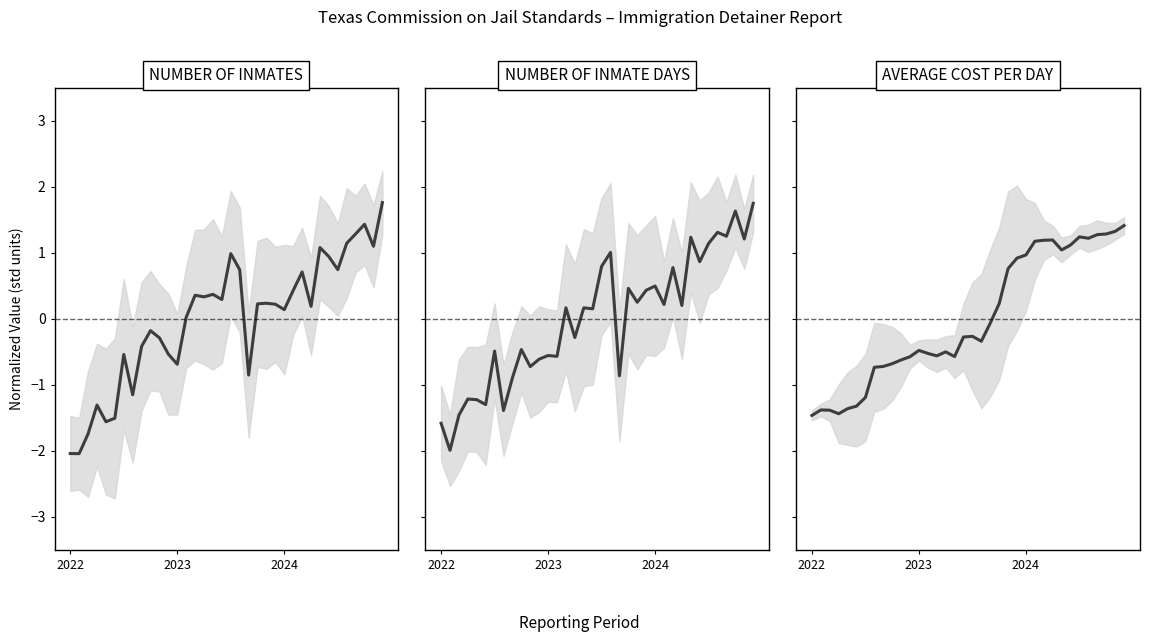

What is the value of the AVERAGE COST PER DAY point at the 7th from the left?

-1.2